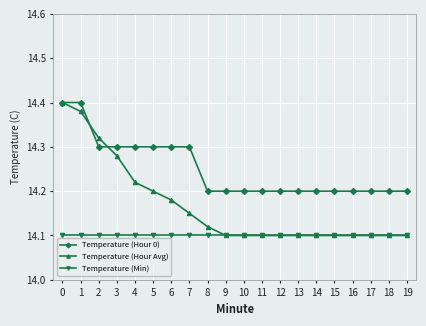

True or false: Temperature (Hour 0) and Temperature (Min) intersect in this chart.

False